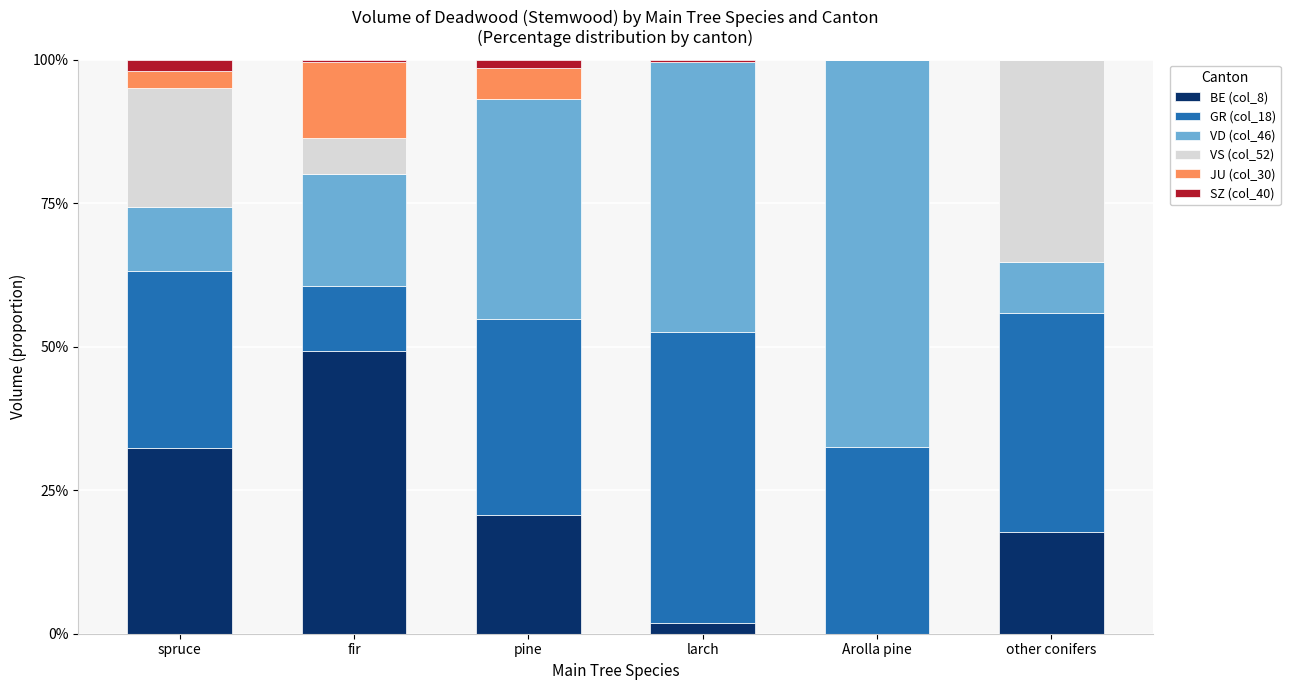

How many distinct data groups are displayed?

6